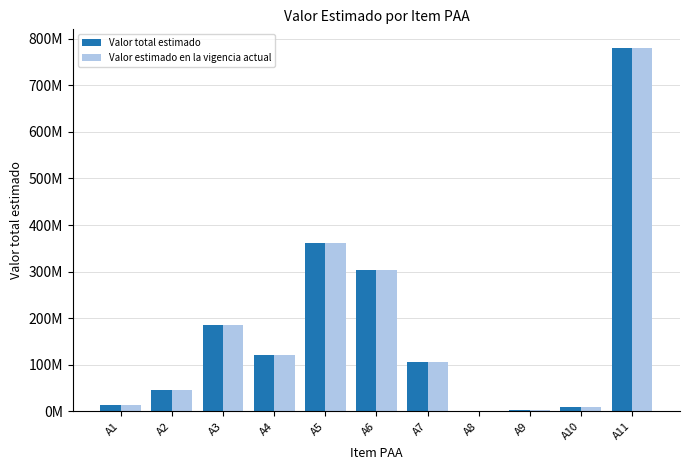

What is the minimum value for Valor estimado en la vigencia actual?

1039394